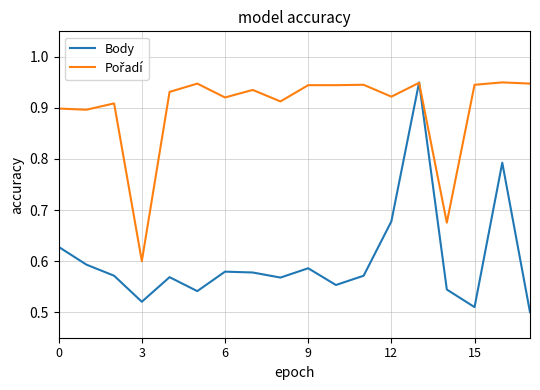

Which series has the largest range (max minus min)?

Body